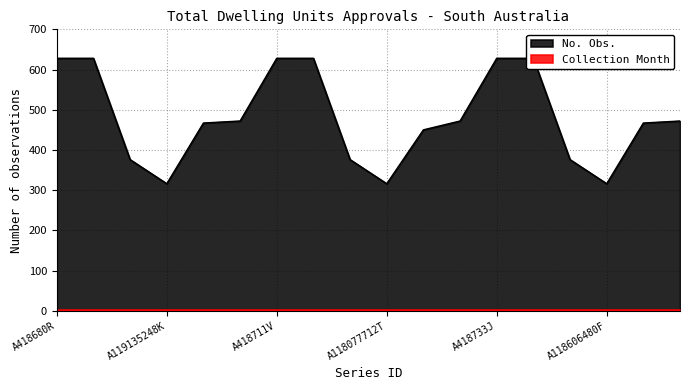

What is the sum of all values?

8644